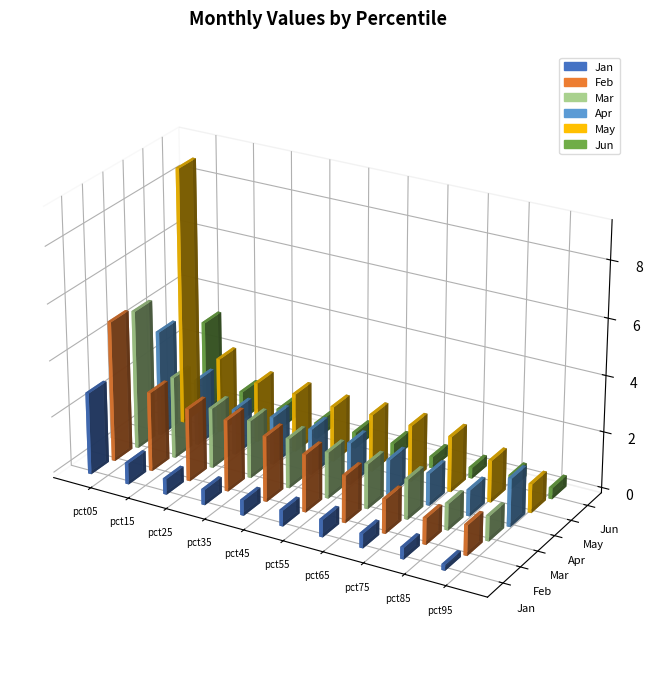

Reading right to left, extract all data points from this chart.

Jan: 0.2	0.4	0.5	0.6	0.6	0.5	0.5	0.6	0.8	2.9
Feb: 1.1	0.9	1.2	1.7	2.1	2.3	2.5	2.6	2.8	5.0
Mar: 0.9	0.9	1.4	1.6	1.6	1.8	2.1	2.1	2.9	4.9
Apr: 1.7	0.9	1.2	1.3	1.5	1.6	1.7	1.6	2.3	3.8
May: 1.0	1.5	2.0	2.0	2.0	2.0	2.1	2.1	2.7	9.2
Jun: 0.4	0.5	0.4	0.4	0.5	0.6	0.6	0.7	1.0	3.2